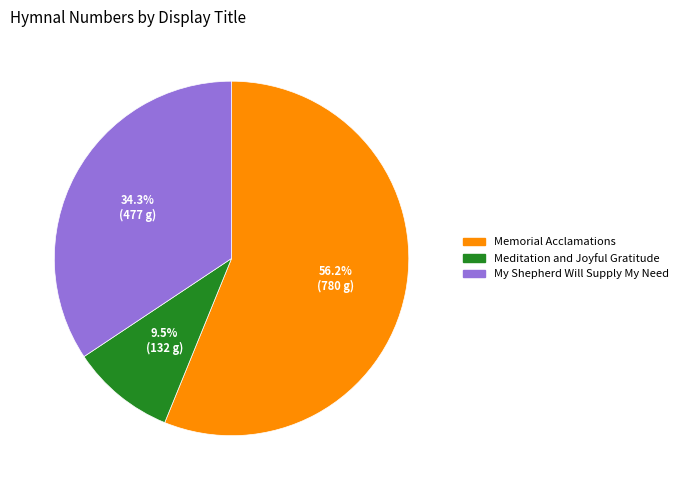

To the nearest percent, what is the difference between the largest and smallest slice percentages?

47%